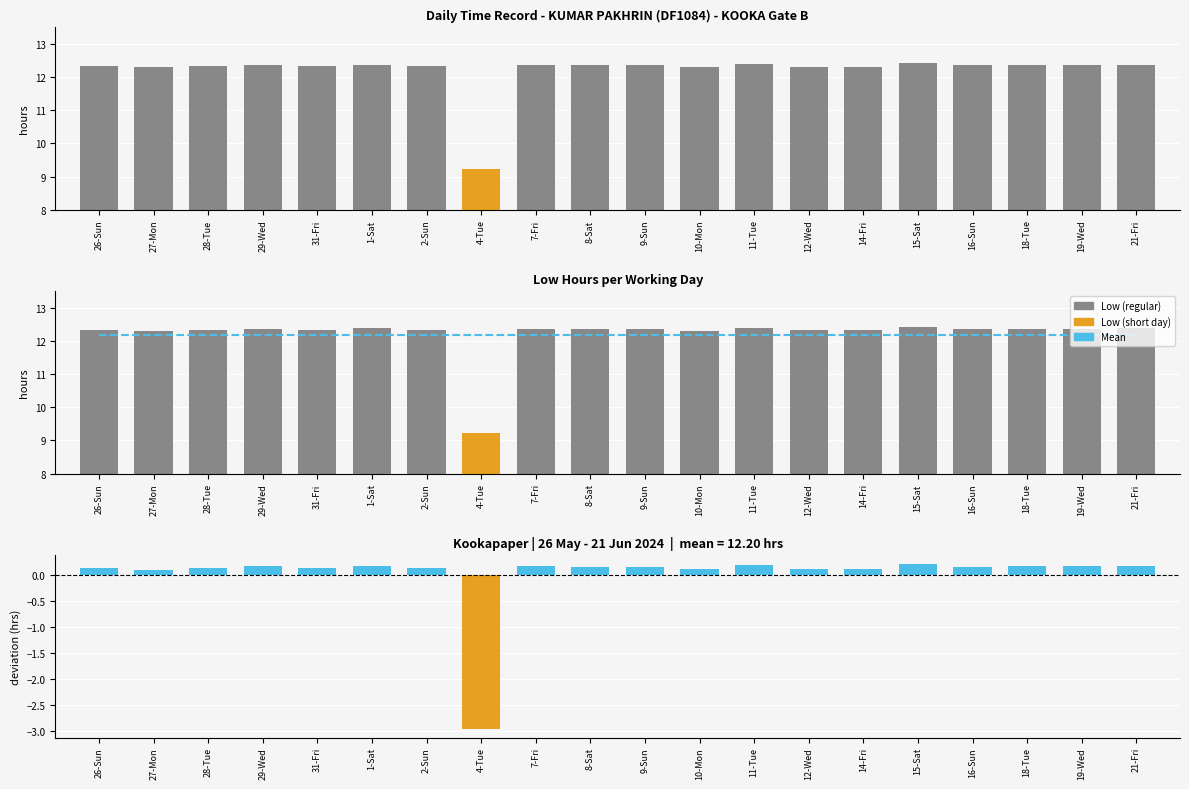

At which category does the chart reach its peak across all series?

15-Sat